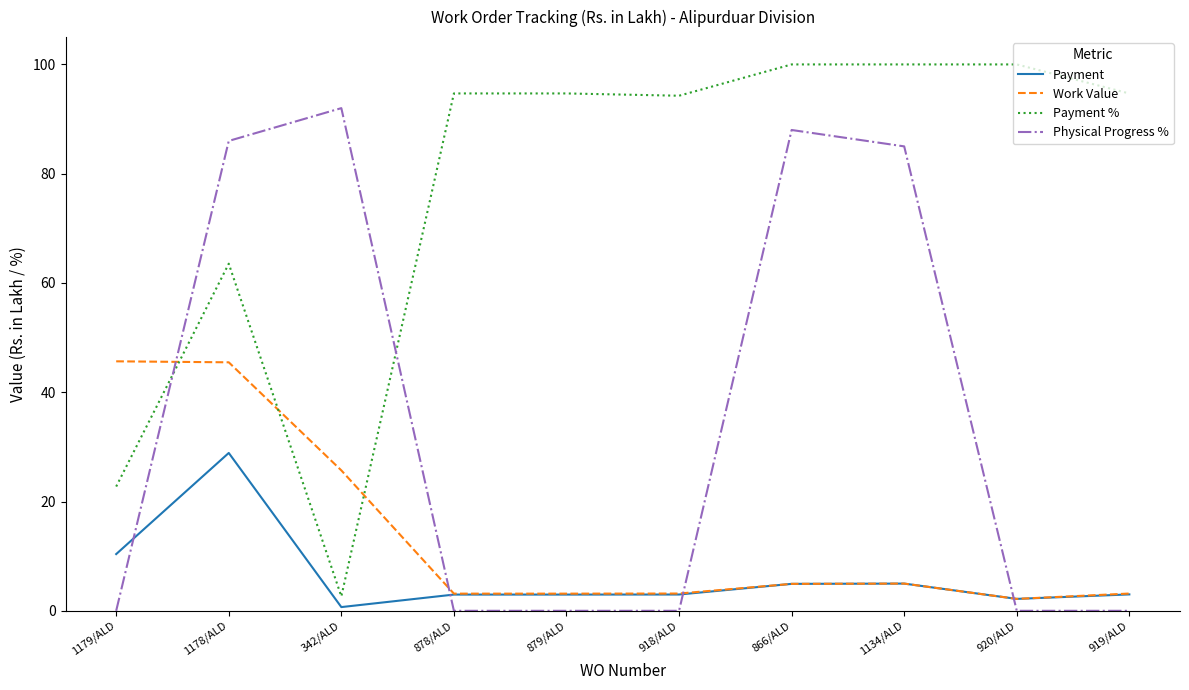

What is the sum of the Payment % values at 1179/ALD and 920/ALD?

122.7